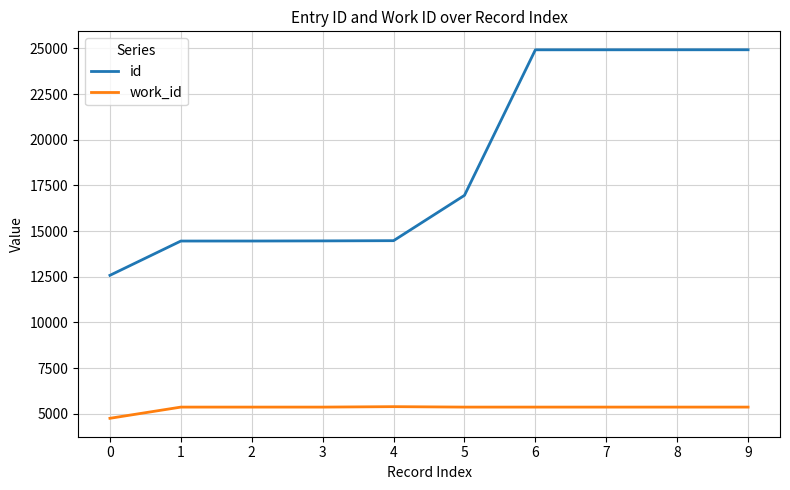

What value does the work_id series have at 0?

4753